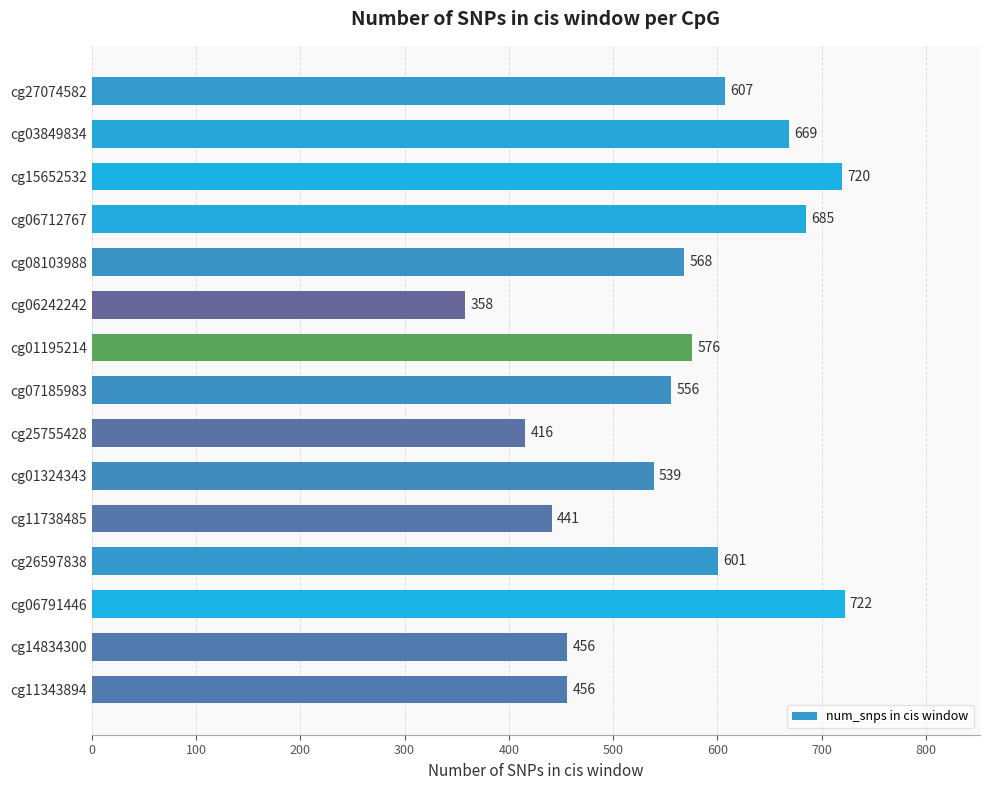

What is the greatest value displayed?

722